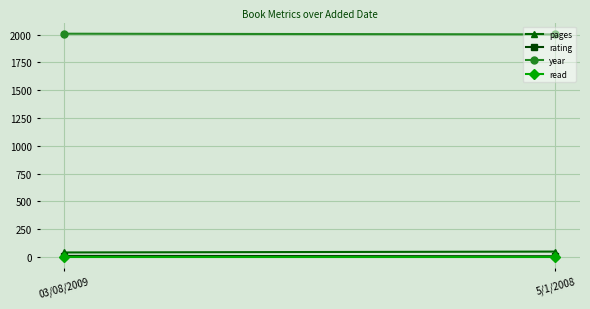

Rank the categories by read value from highest to lowest.

03/08/2009, 5/1/2008